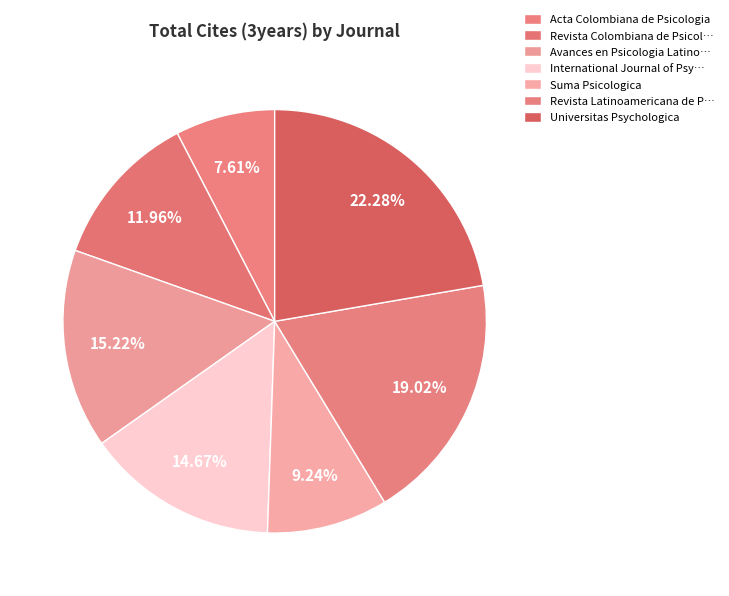

The Acta Colombiana de Psicologia slice represents 8% of the pie. True or false?

True